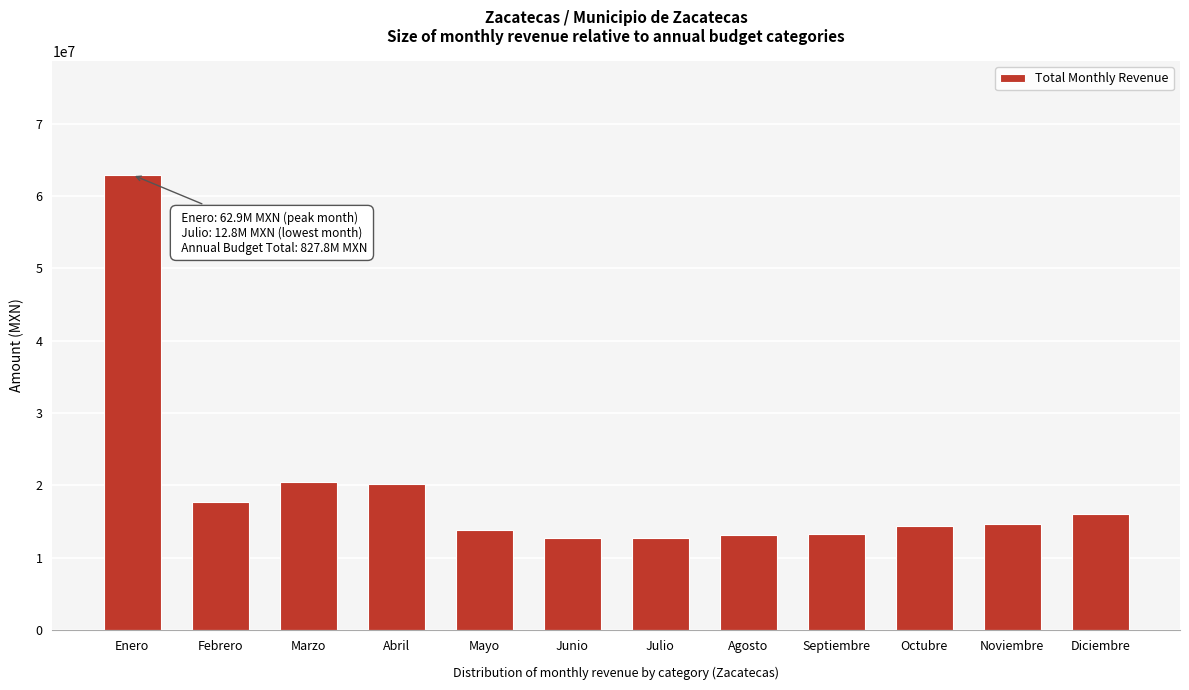

True or false: the data shows 2989161.2 at Septiembre.

False